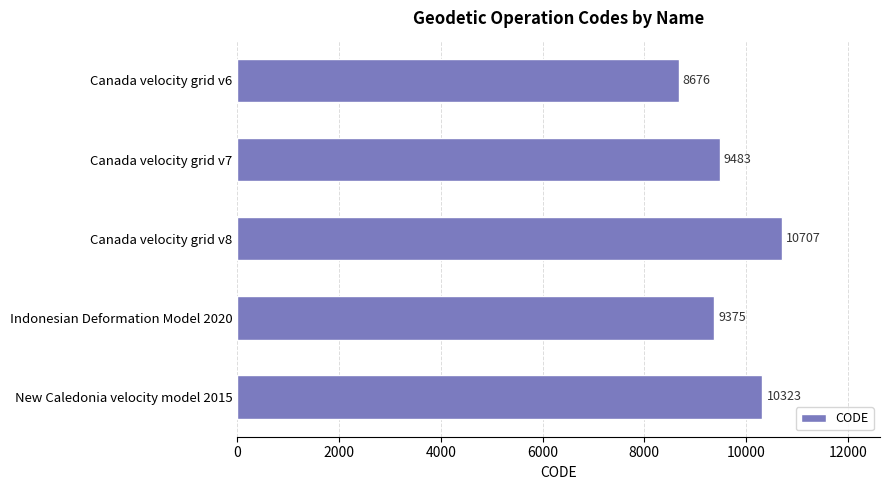

Reading bottom to top, what are all the values shown in this chart?

New Caledonia velocity model 2015=10323	Indonesian Deformation Model 2020=9375	Canada velocity grid v8=10707	Canada velocity grid v7=9483	Canada velocity grid v6=8676